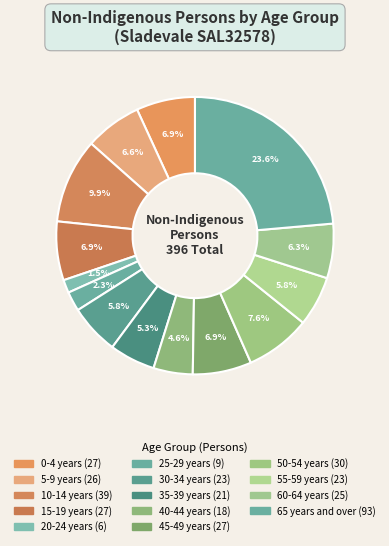

Combined, what portion of the pie is 50-54 years and 5-9 years?

14.2%